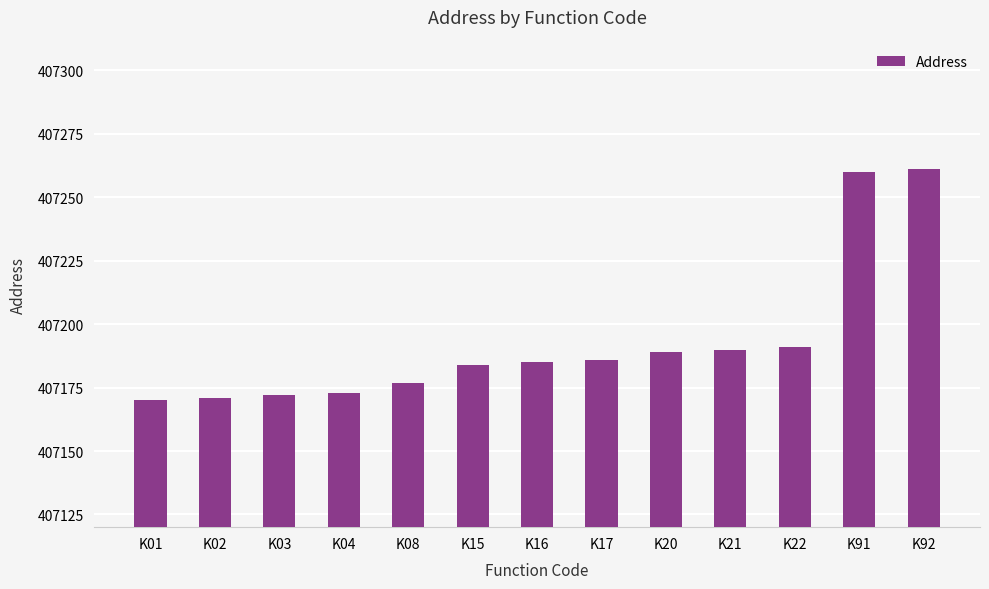

What is the sum of all values?

5293509